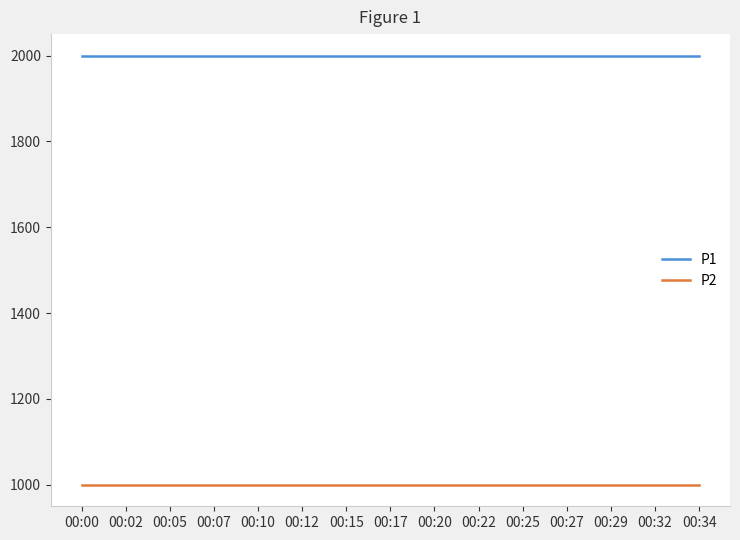

What is the difference between the highest and lowest values at 00:05?

1000.0